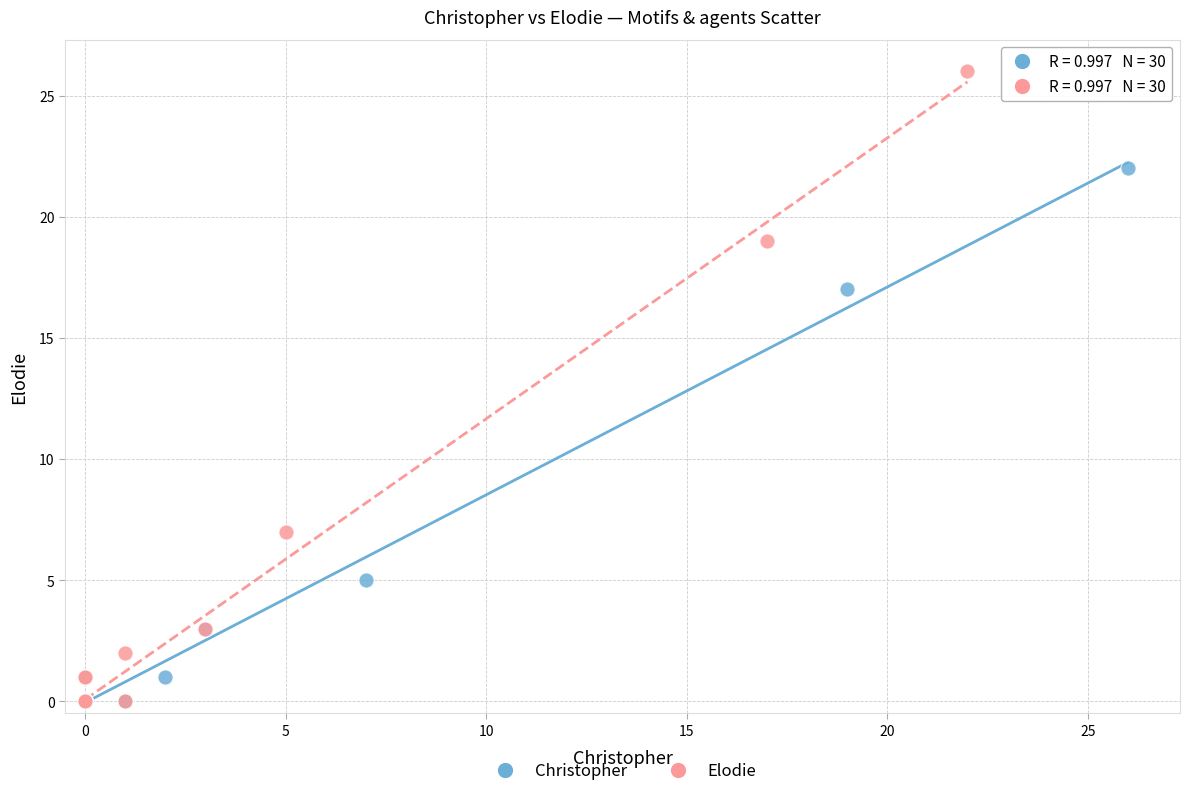

Which series has the largest Y range (max minus min)?

Elodie